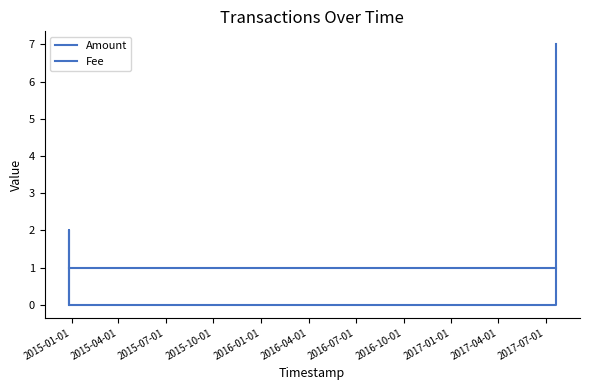

Does the chart have visible grid lines?

No